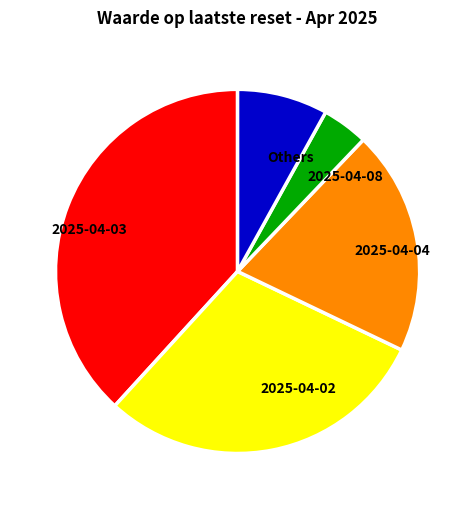

Between Others and 2025-04-08, which is larger?

Others